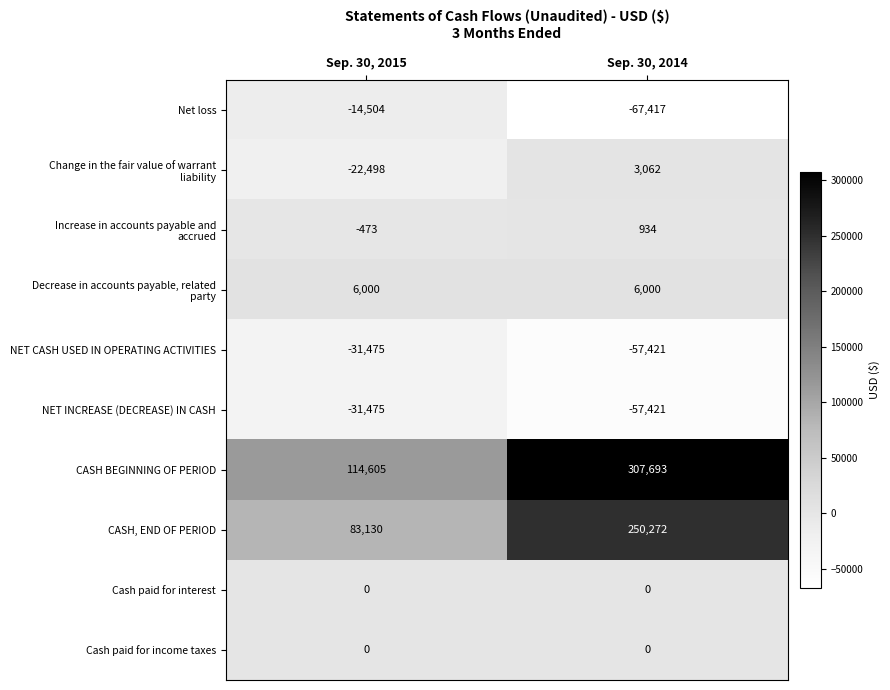

At which category is the sum across all series the highest?

Sep. 30, 2014